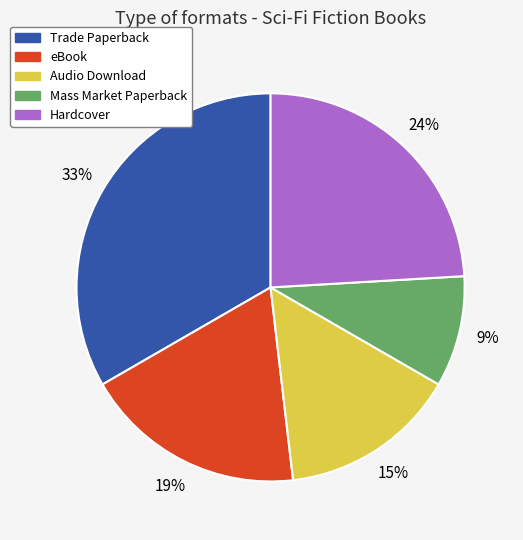

Do Audio Download and Trade Paperback together represent more than half of the pie?

No